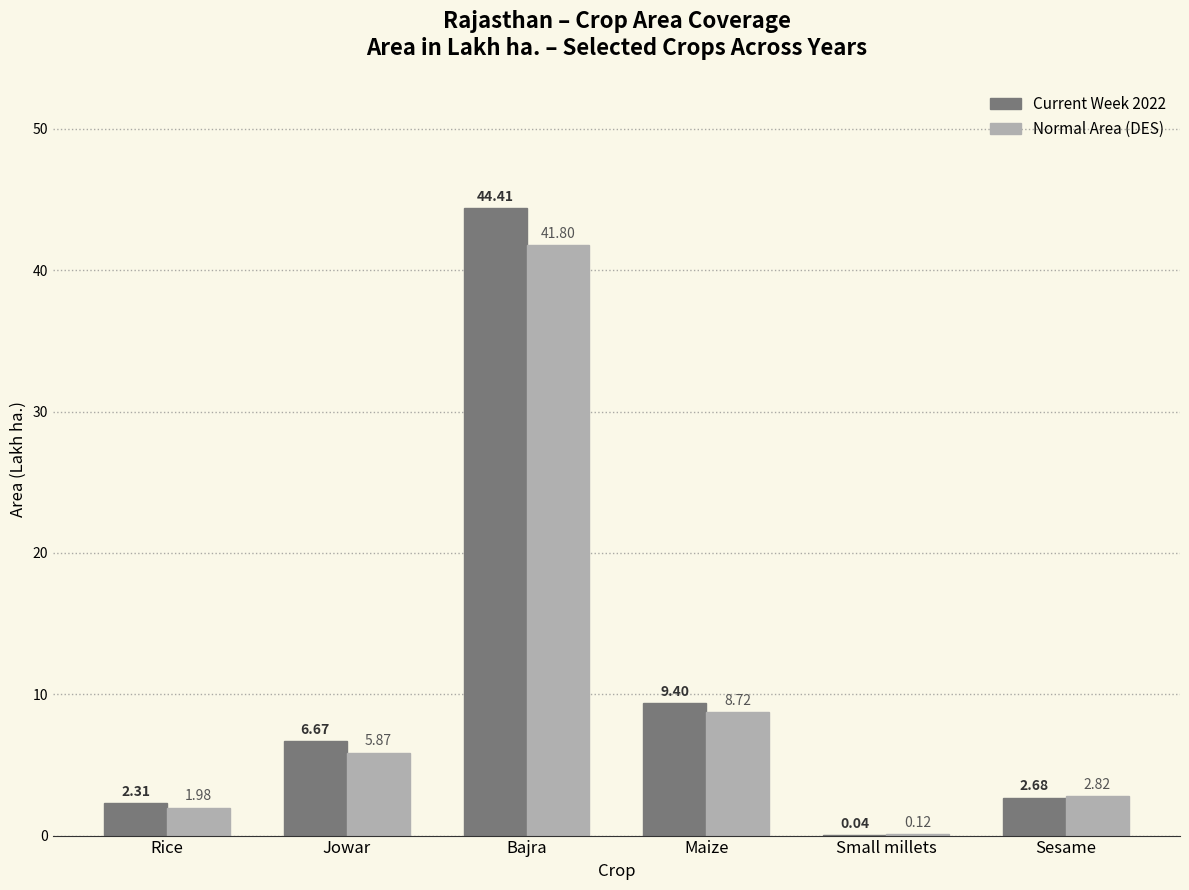

The value of Current Week 2022 at Bajra is 44.4. True or false?

True